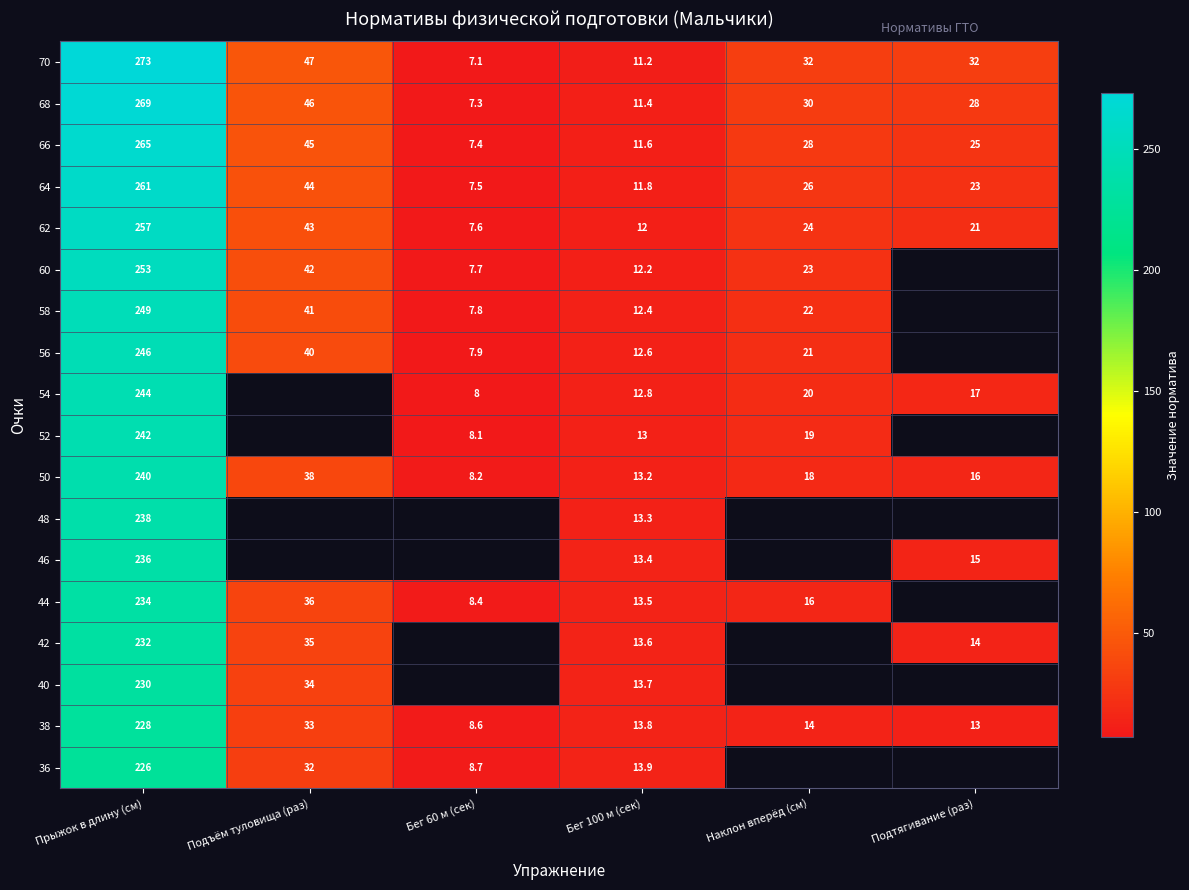

Which has a higher value, Прыжок в длину (см) or Бег 60 м (сек)?

Прыжок в длину (см)